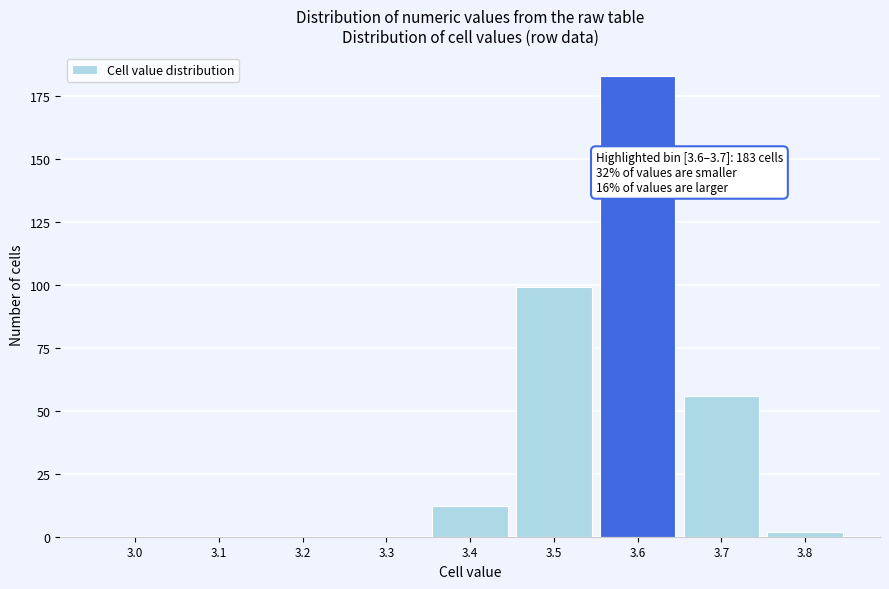

Reading left to right, extract all data points from this chart.

3.0=0	3.1=0	3.2=0	3.3=0	3.4=12	3.5=99	3.6=183	3.7=56	3.8=2